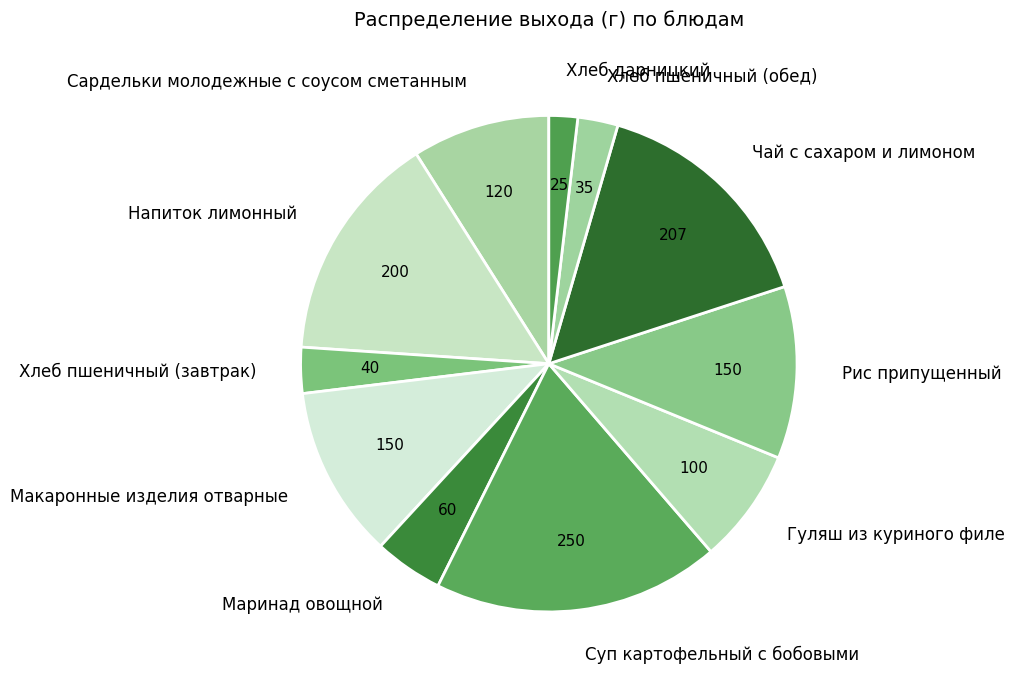

Do Суп картофельный с бобовыми and Маринад овощной together represent more than half of the pie?

No